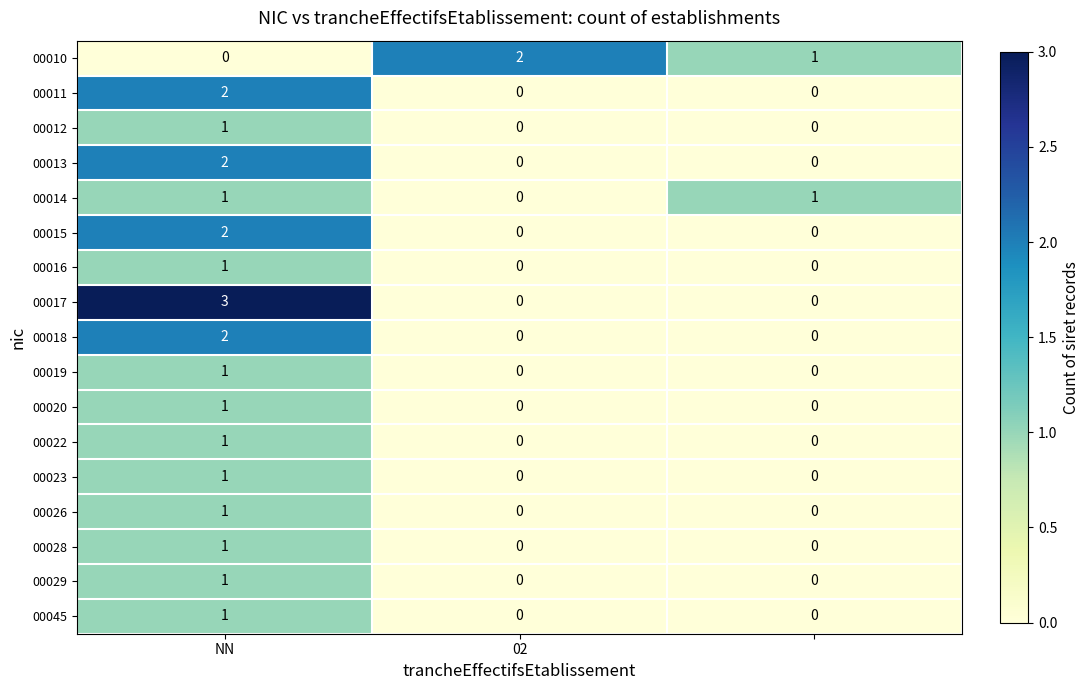

Which series has the largest range (max minus min)?

00017